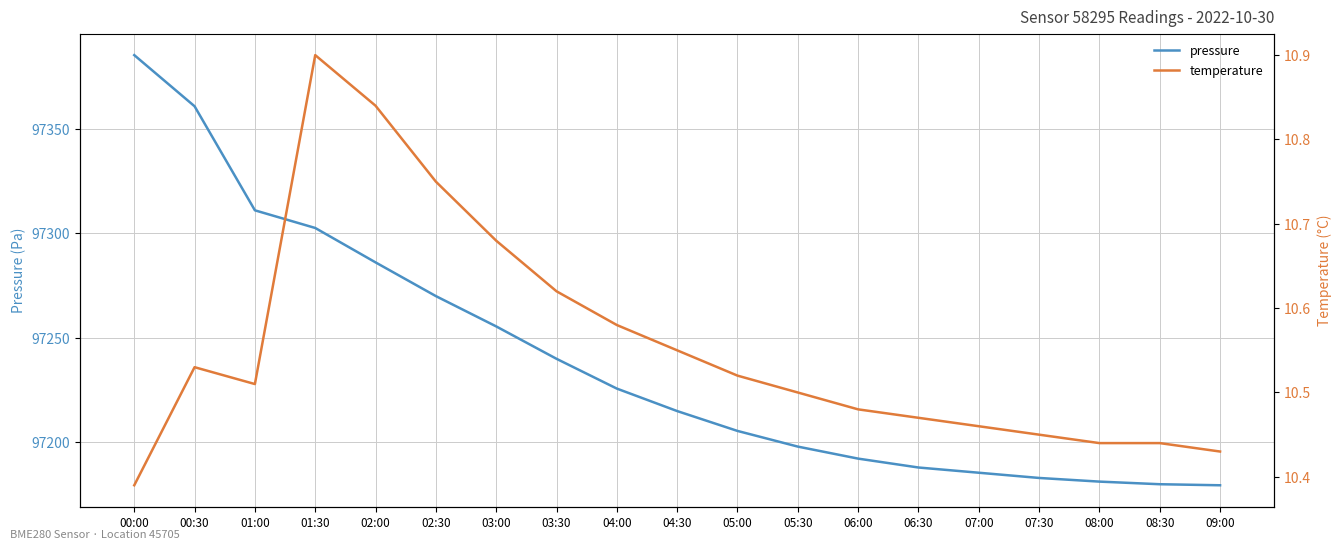

What is the value of the temperature point at the 1st from the left?

10.4